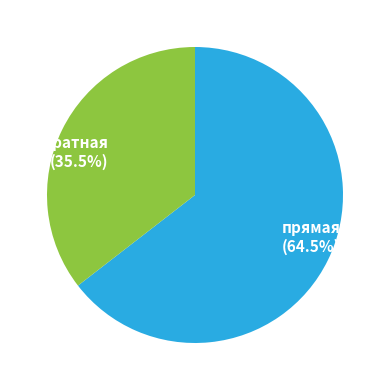

What percentage is NOT represented by прямая?

35.5%